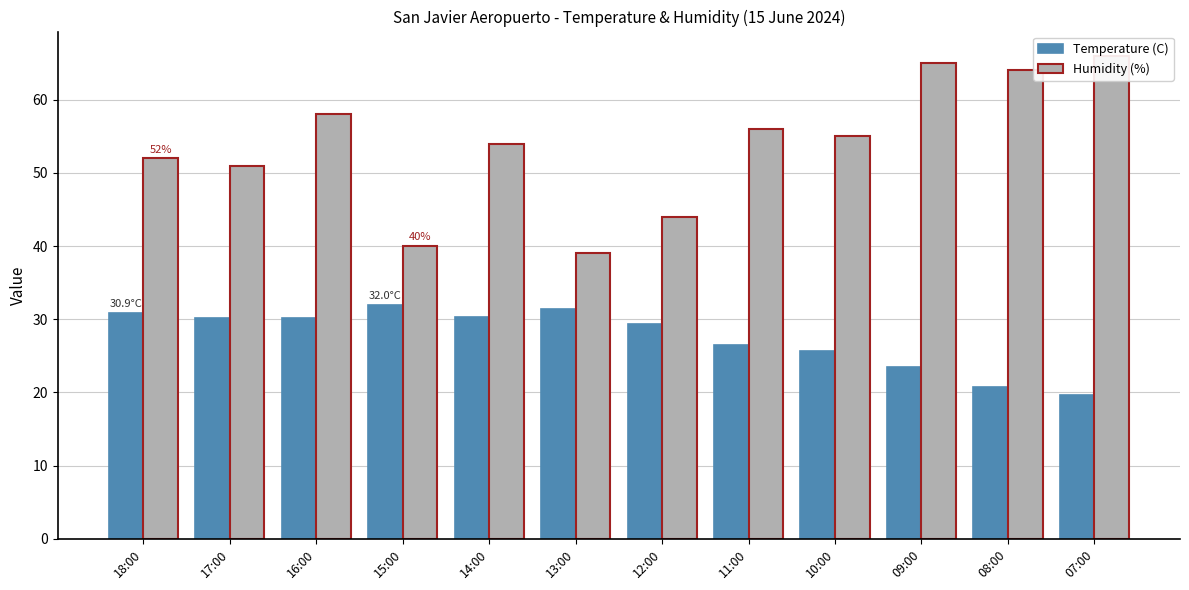

What is the average value of the Humidity (%) series?

53.7